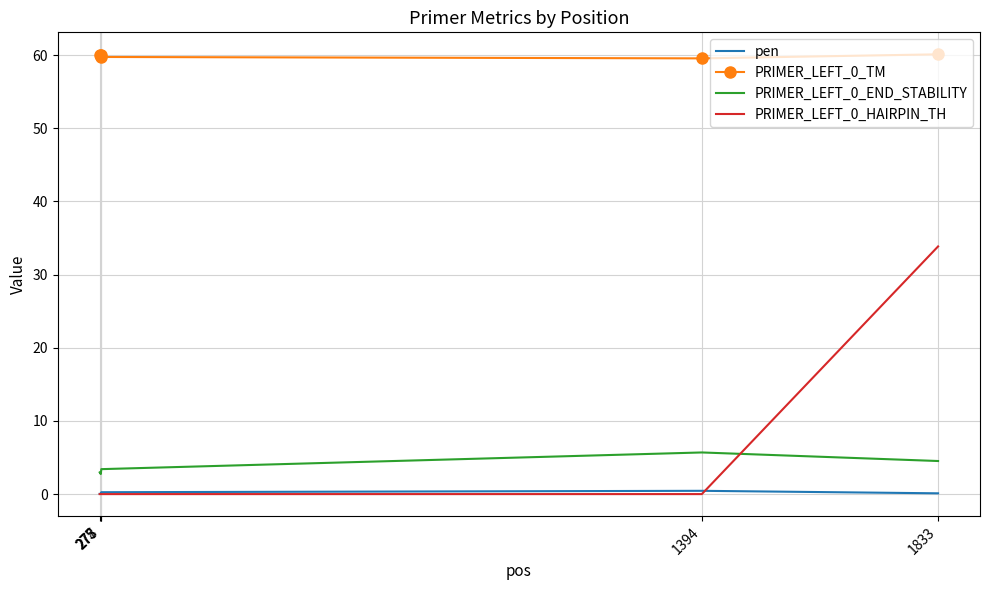

True or false: pen and PRIMER_LEFT_0_TM intersect in this chart.

False